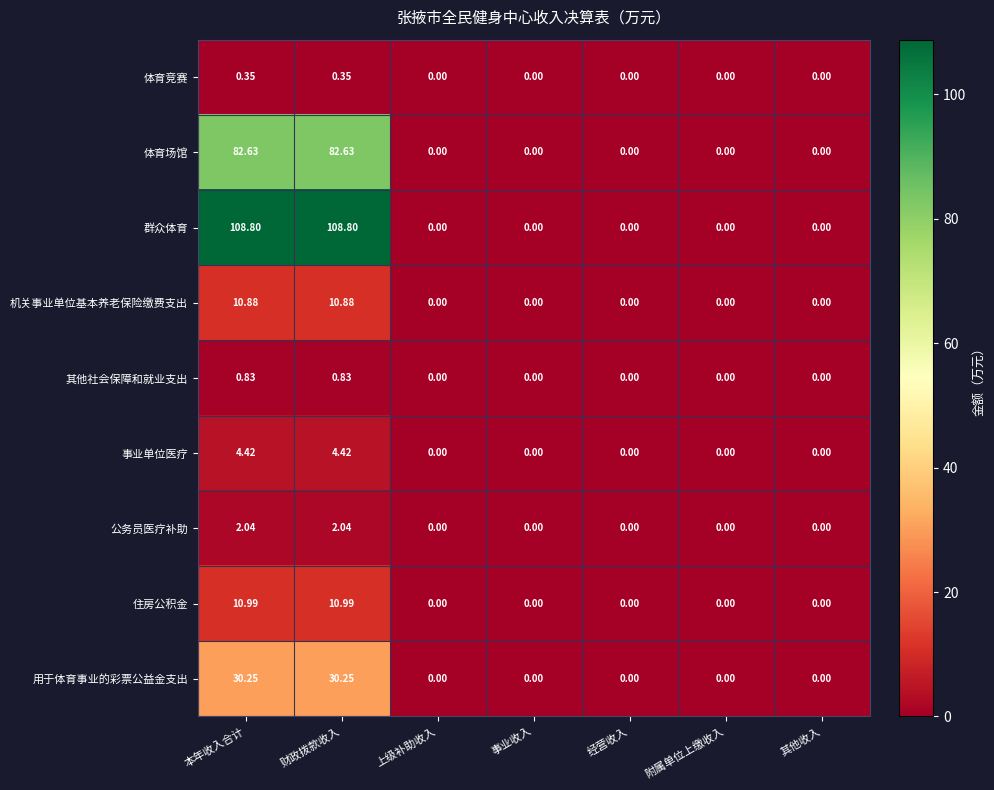

Rank the series by their maximum value, from lowest to highest.

体育竞赛, 其他社会保障和就业支出, 公务员医疗补助, 事业单位医疗, 机关事业单位基本养老保险缴费支出, 住房公积金, 用于体育事业的彩票公益金支出, 体育场馆, 群众体育